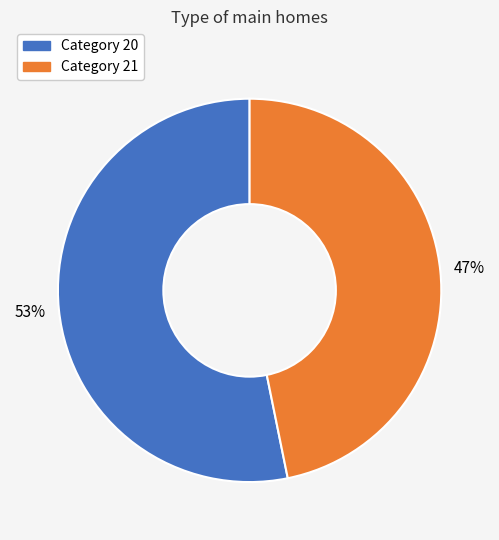

Which slice is the largest?

Category 20